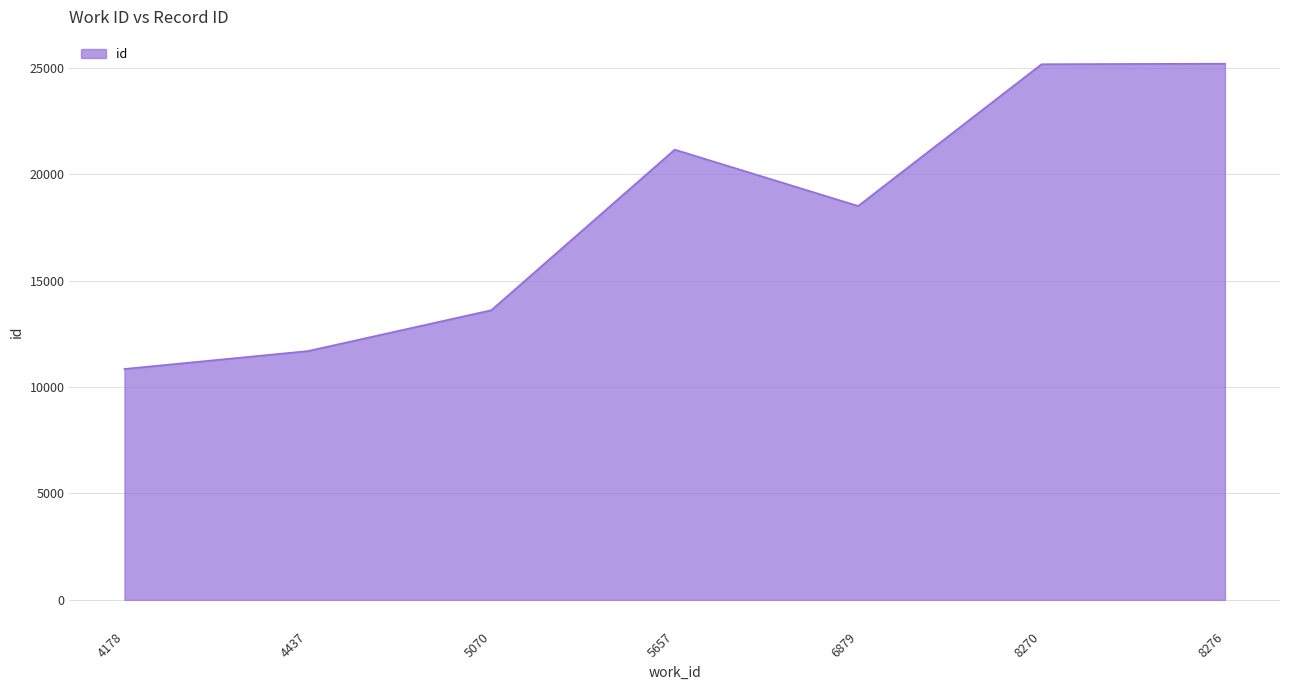

What is the change in value from 4437 to 8270?

+13476